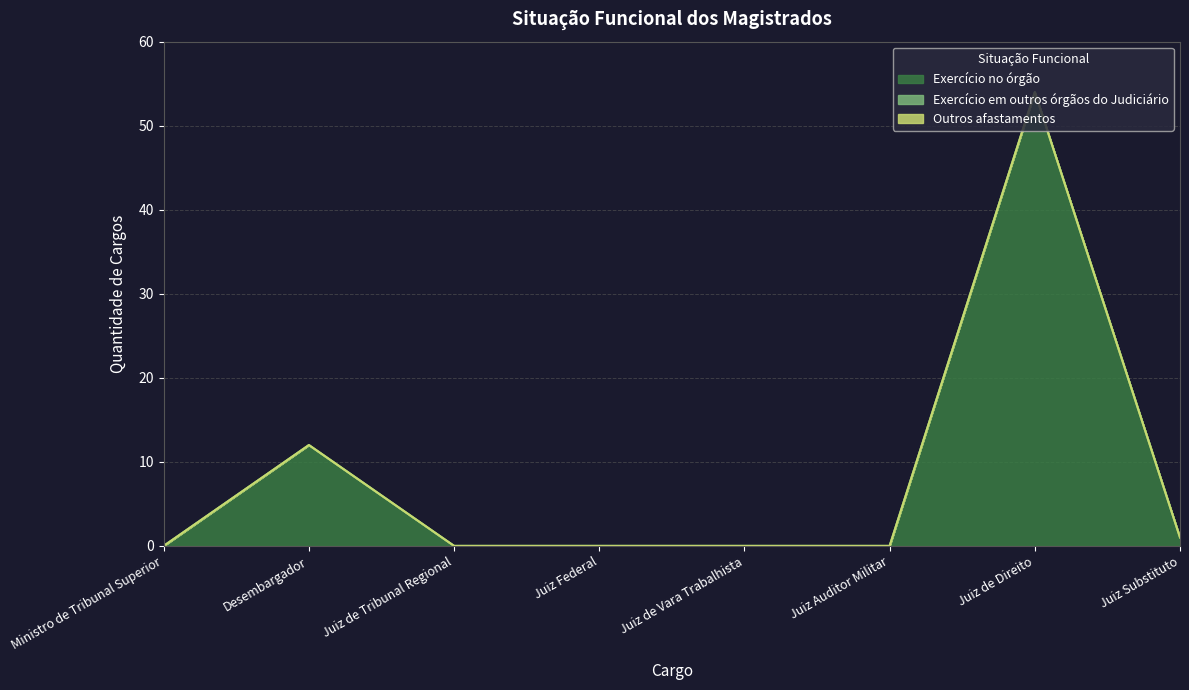

At which category is the sum across all series the highest?

Juiz de Direito